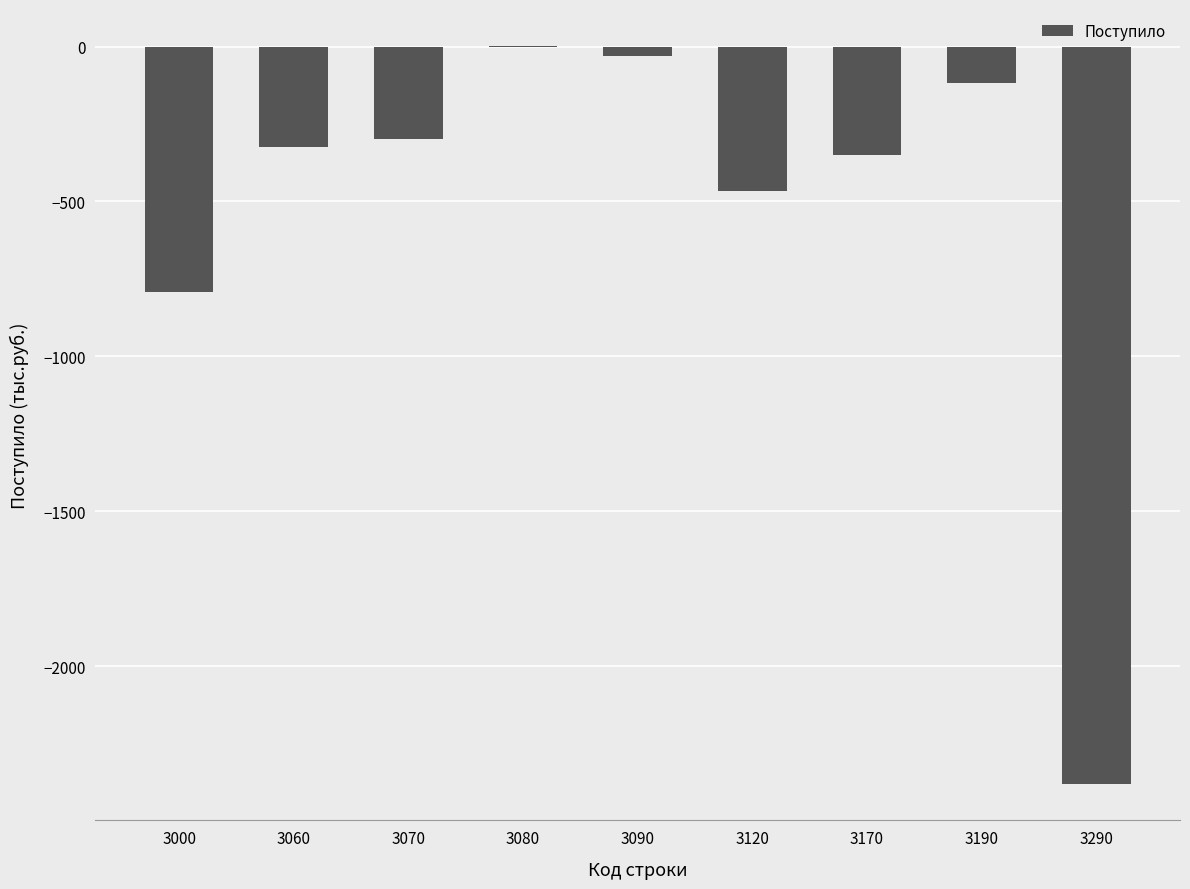

Reading left to right, extract all data points from this chart.

-793	-326	-298	2	-30	-467	-350	-117	-2379